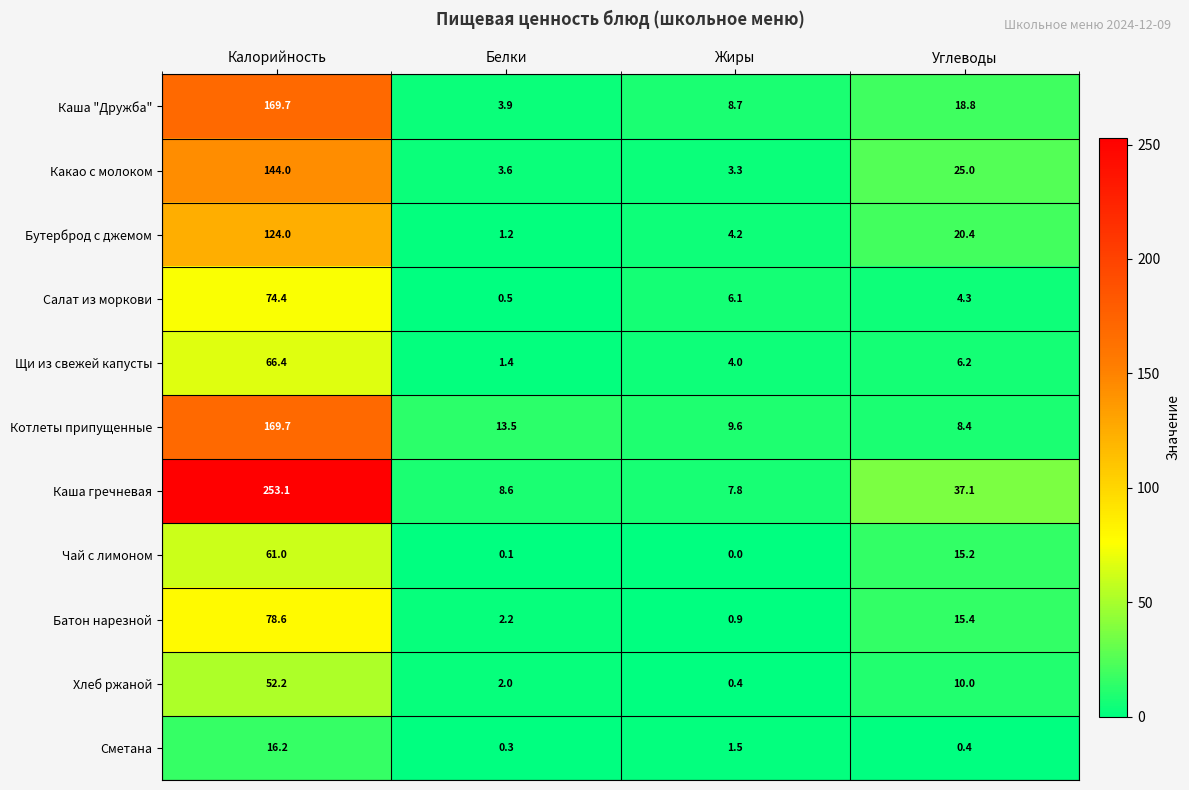

Between Калорийность and Жиры, which series saw the biggest shift?

Каша гречневая